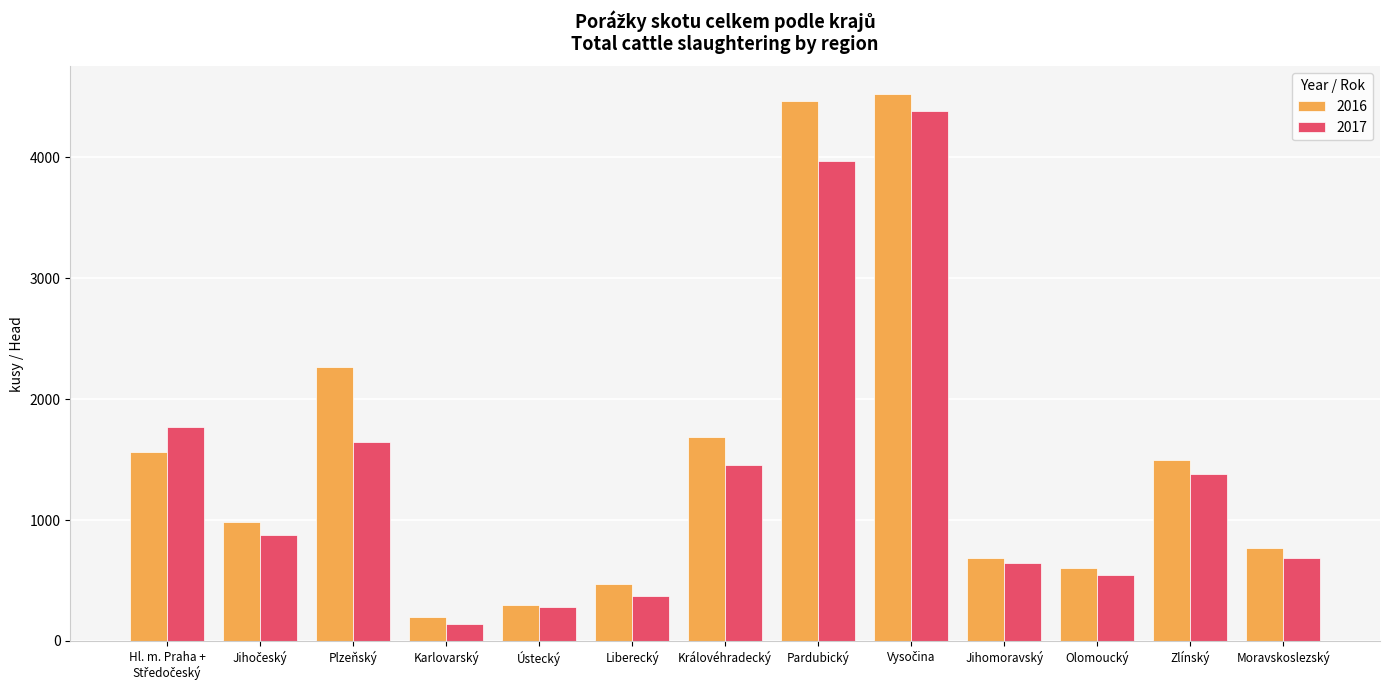

What is the average value of the 2016 series?

1539